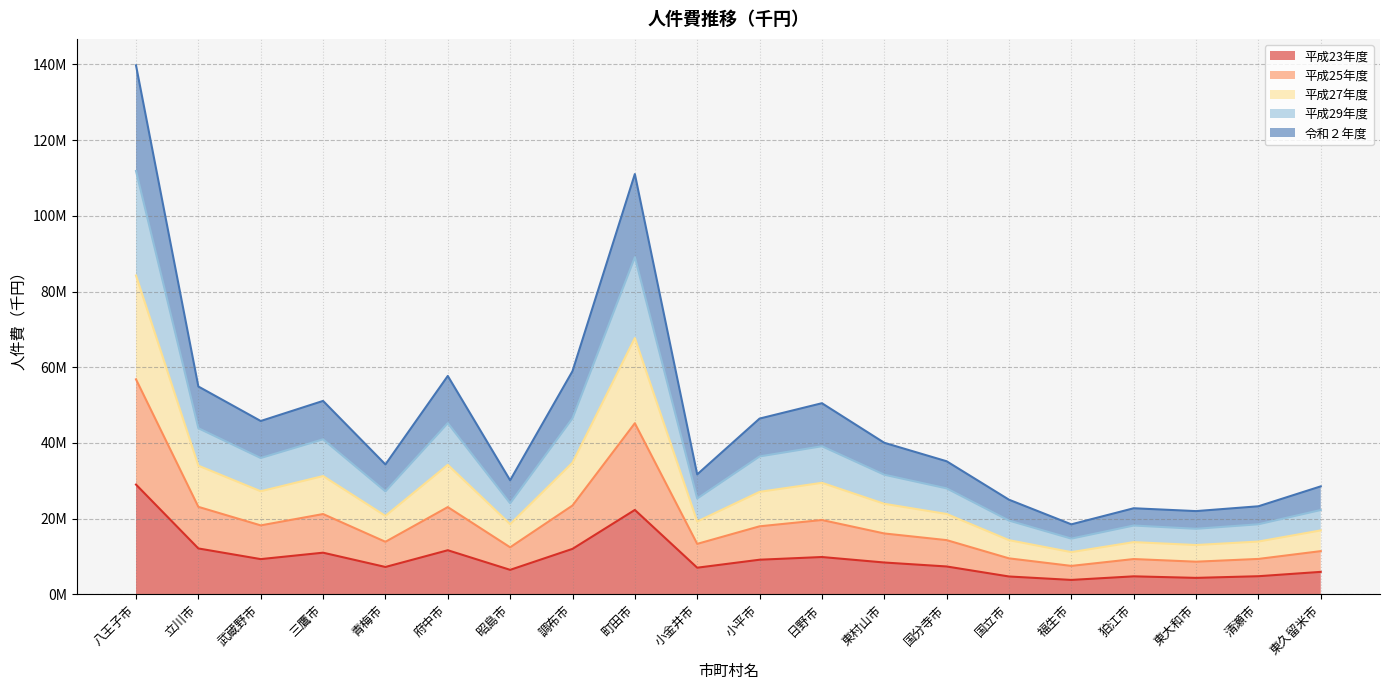

List the series in order of their overall mean, lowest first.

平成23年度, 令和２年度, 平成25年度, 平成27年度, 平成29年度